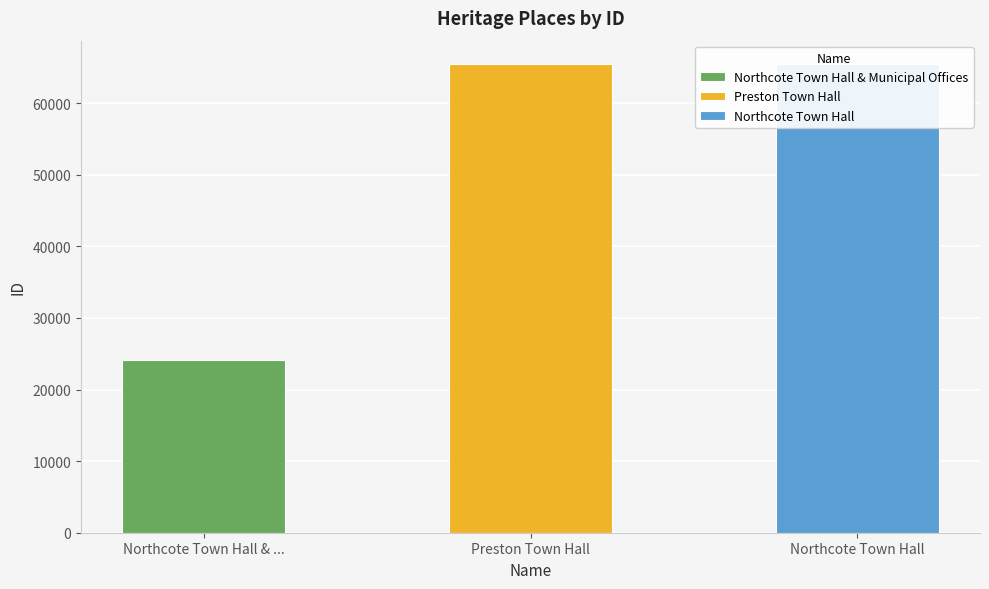

What is the ratio of the value at Preston Town Hall to the value at Northcote Town Hall & Municipal Offices?

2.7